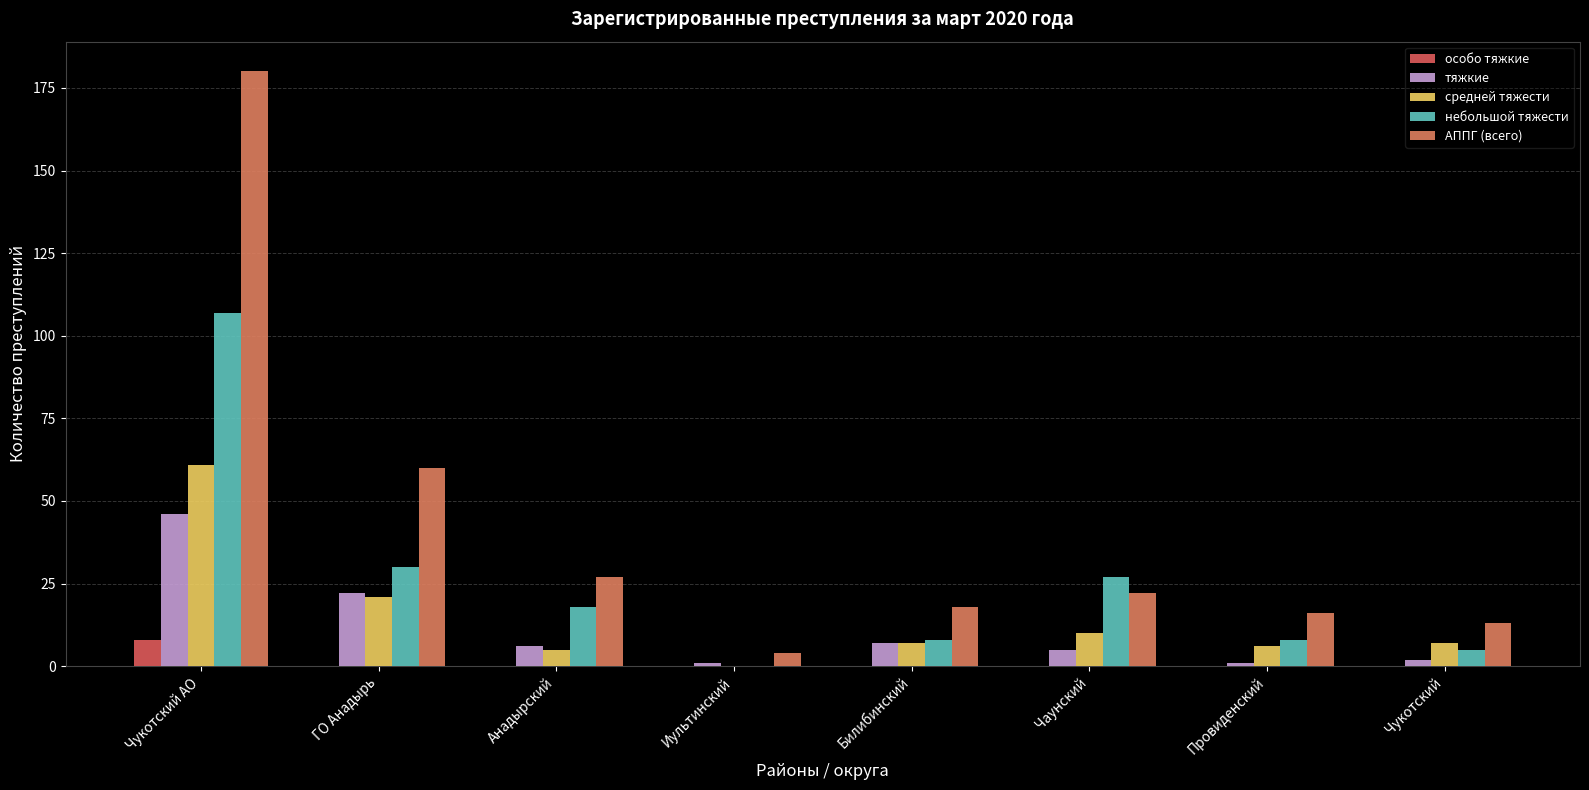

How many categories are shown in the chart?

8